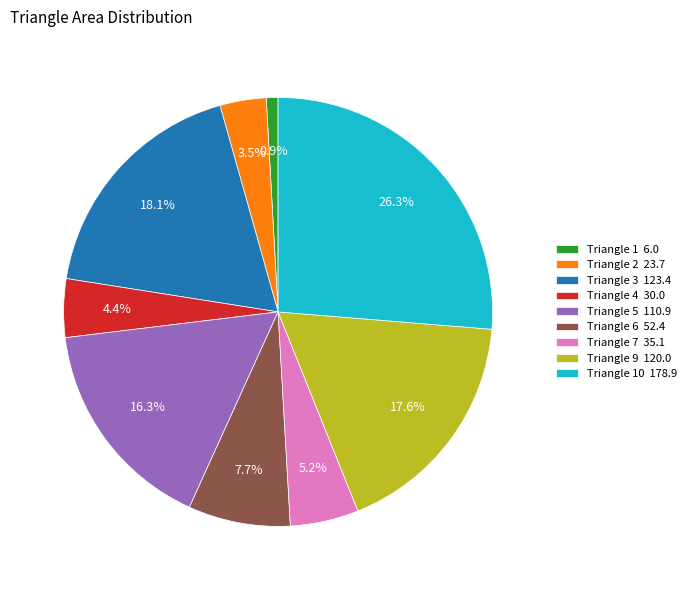

Which has a higher value, Triangle 4 30.0 or Triangle 10 178.9?

Triangle 10 178.9